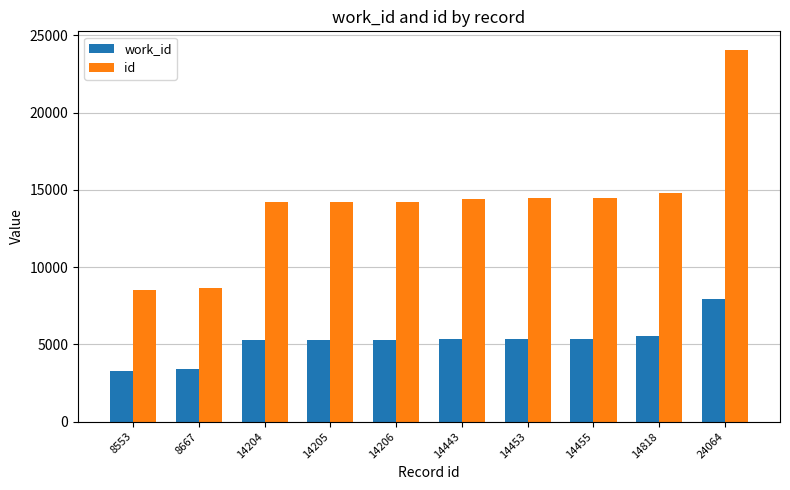

Is it true that work_id equals 5287 at 14205?

True